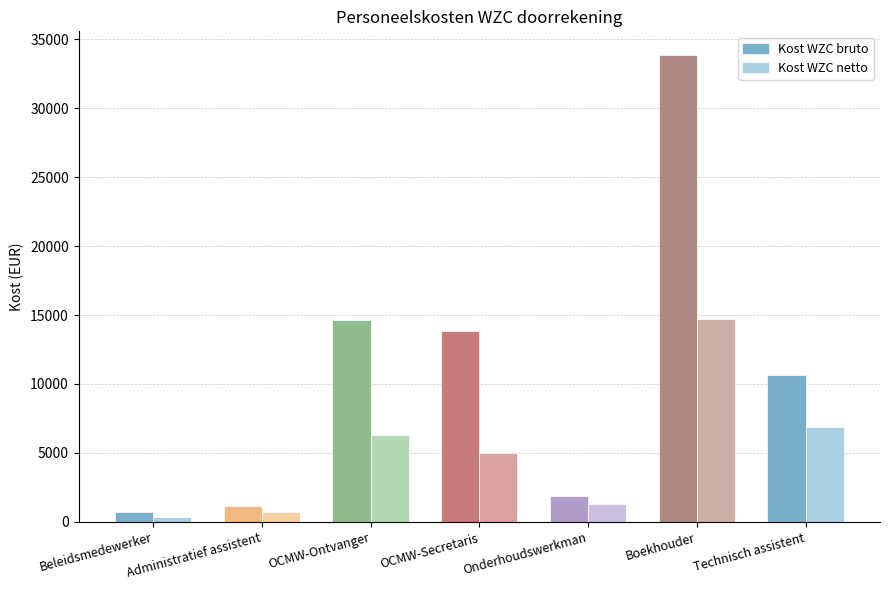

What is the sum of the Kost WZC netto values at OCMW-Secretaris and Onderhoudswerkman?

6254.8